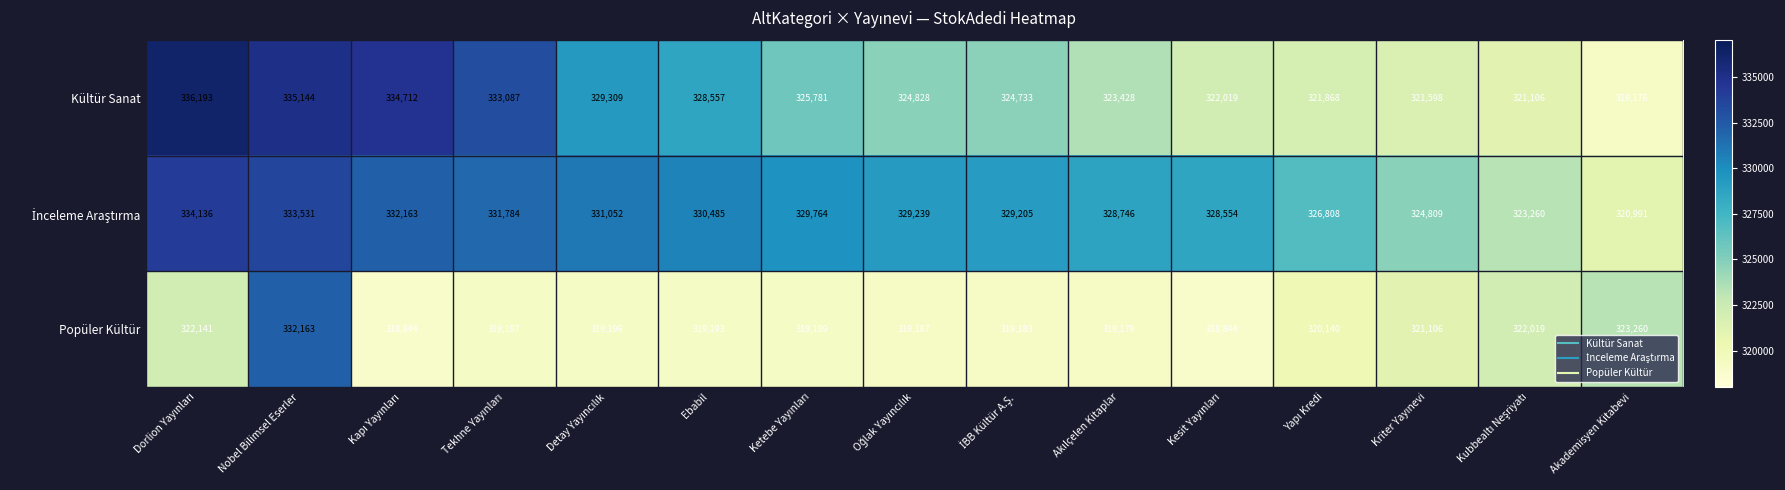

What is the minimum value shown in the chart?

318844